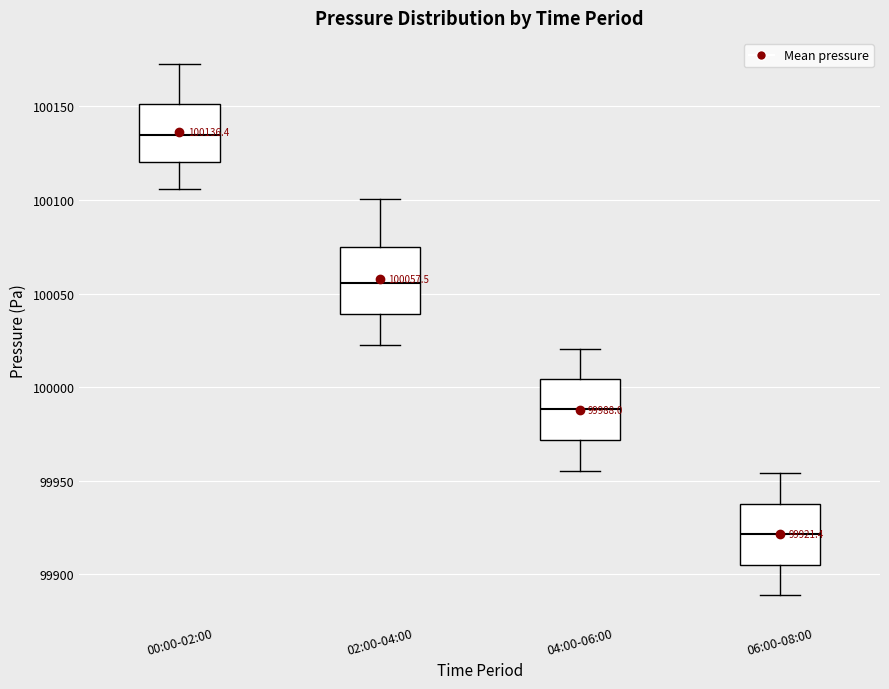

Which box has the highest median line?

00:00-02:00